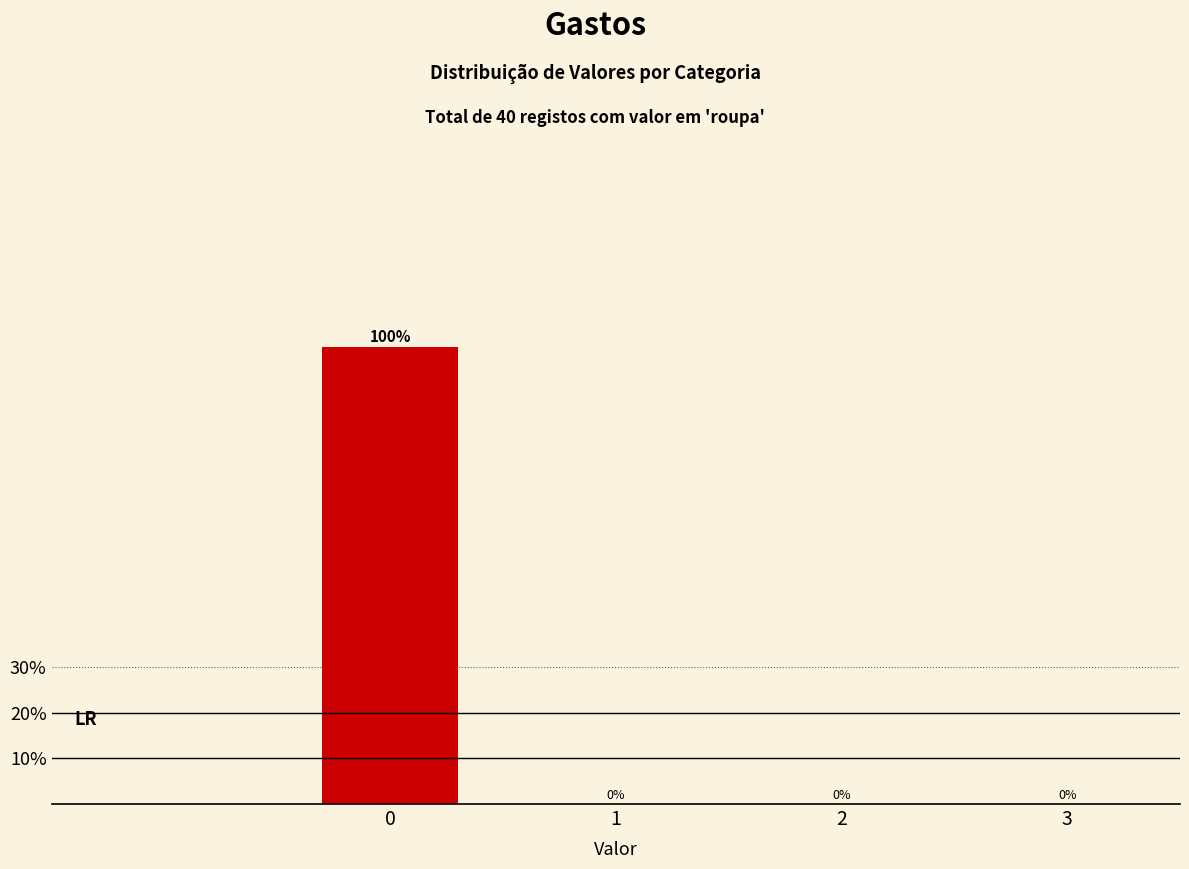

Reading right to left, what are all the values shown in this chart?

3=0	2=0	1=0	0=100